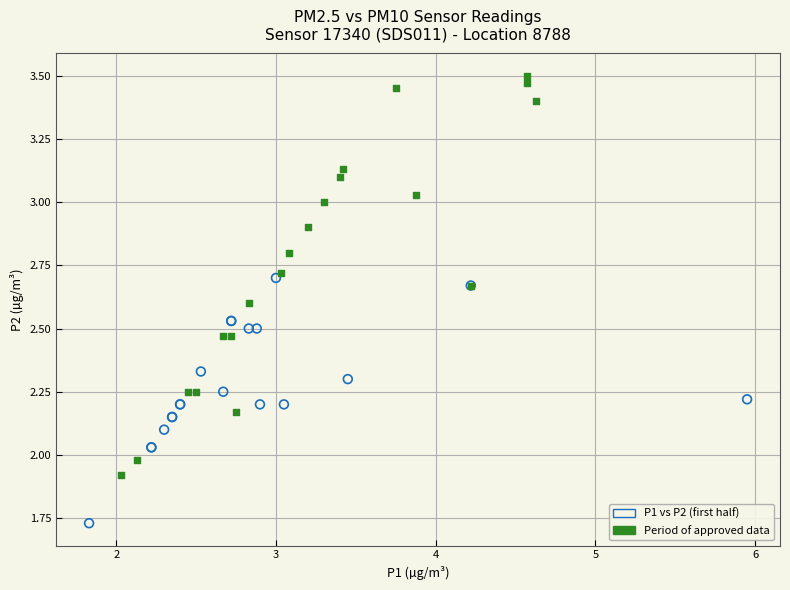

Which series contains the lowest Y value?

P1 vs P2 (first half)